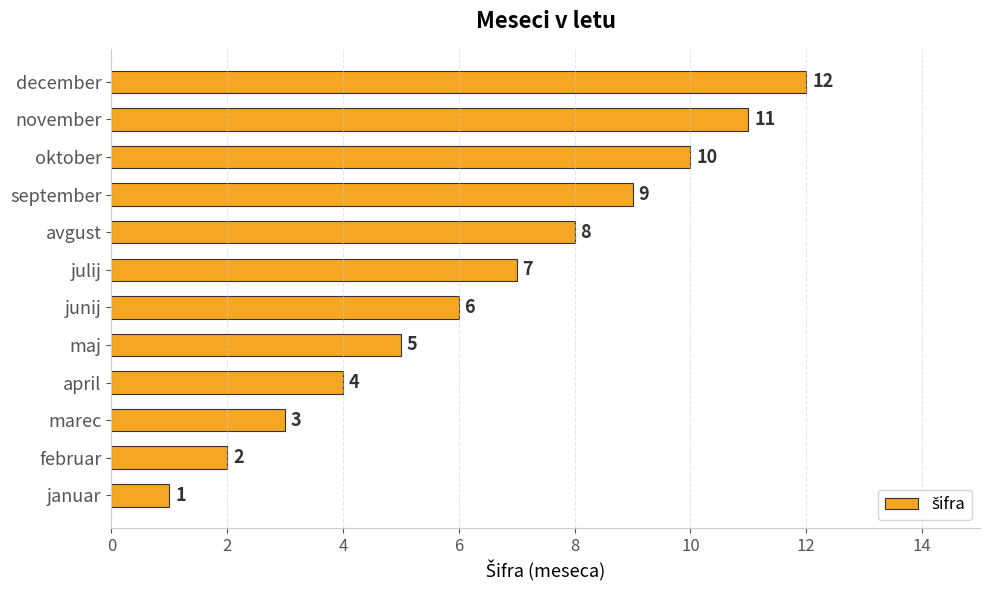

The chart shows a value of 11 at november. True or false?

True